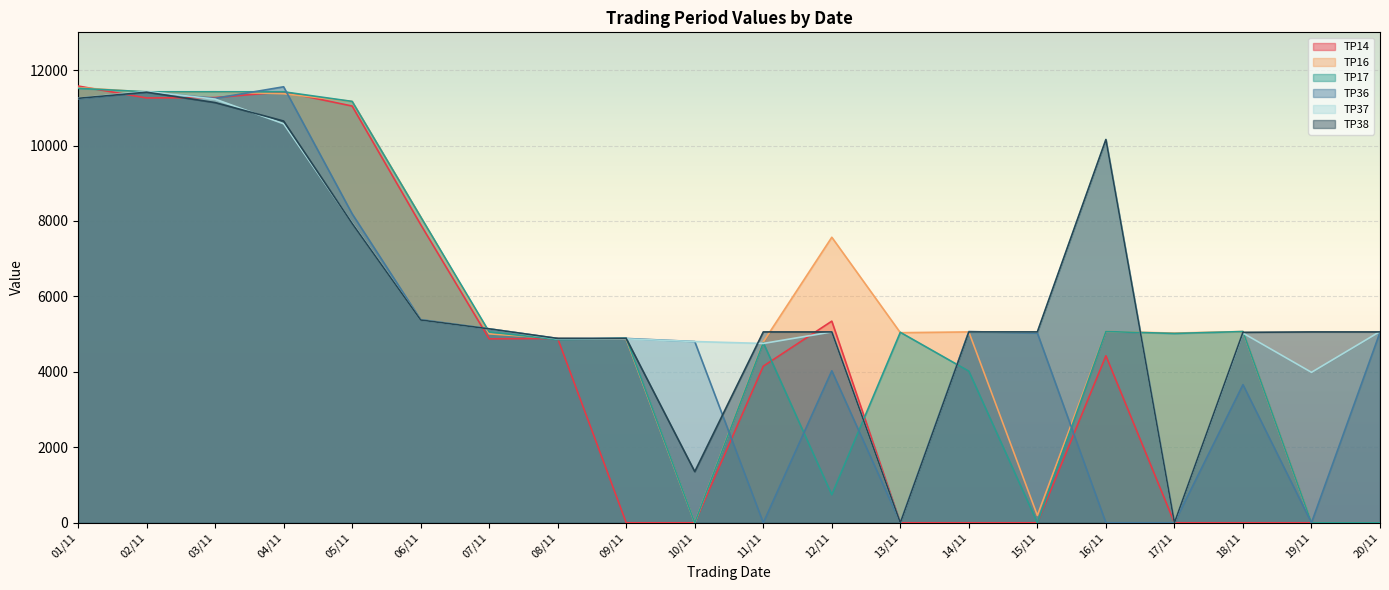

What position from the right is 15/11?

6